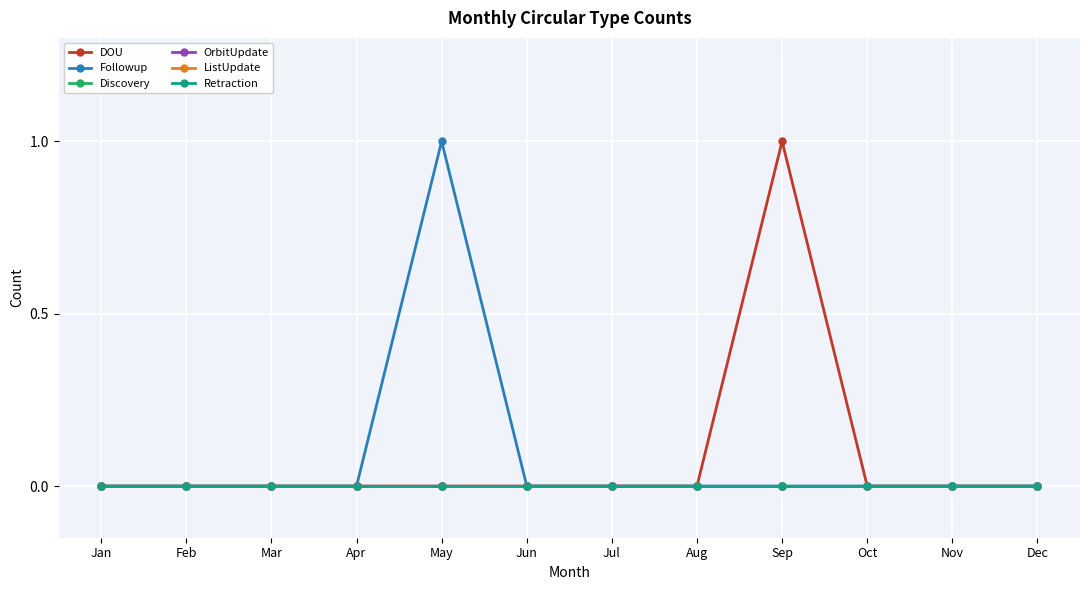

Which category has the highest value in the ListUpdate series?

Jan